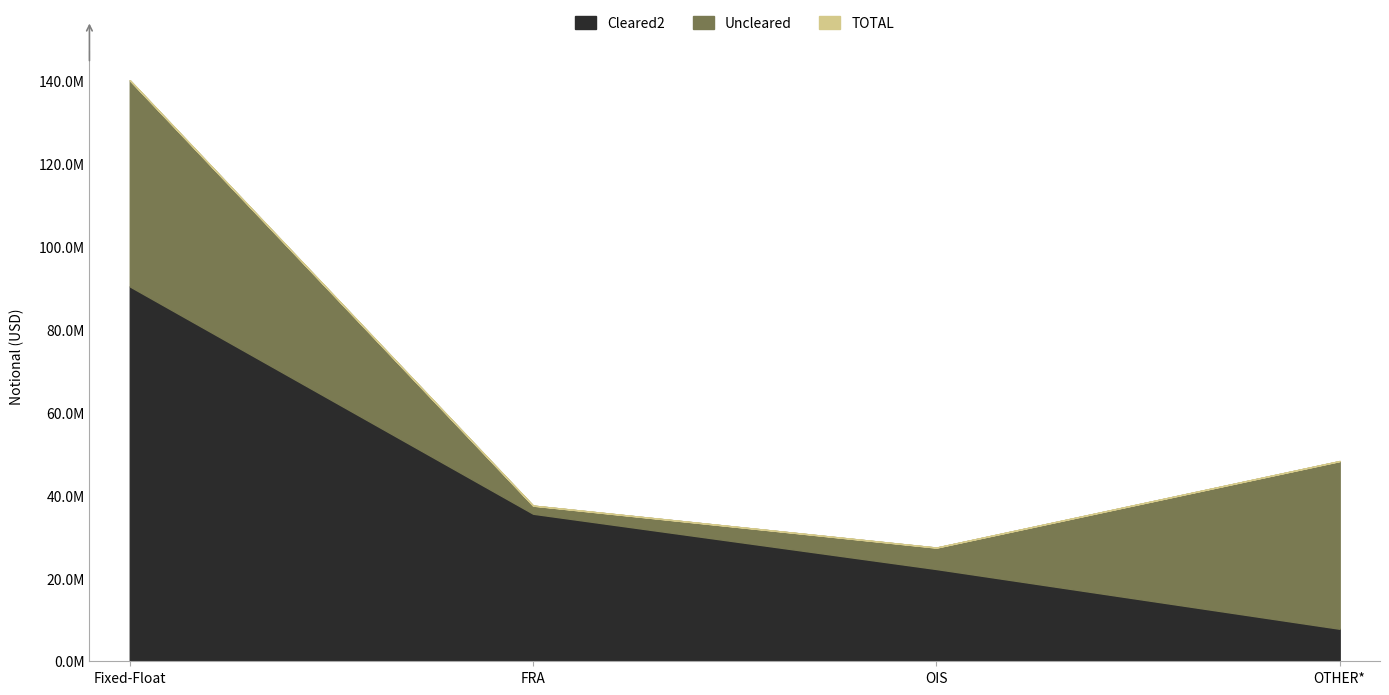

The Cleared2 series shows 39292277 at OIS. True or false?

False